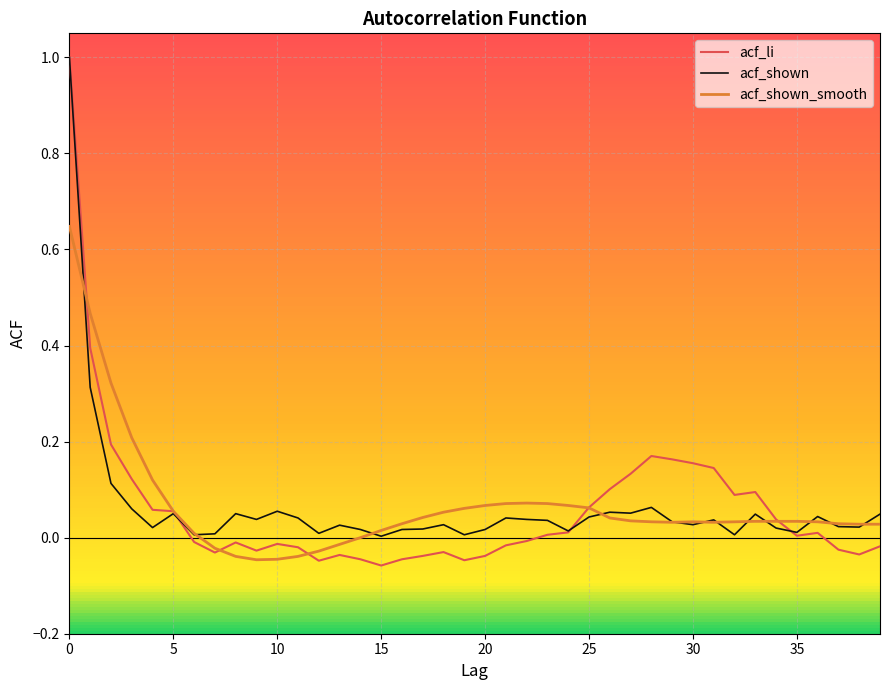

What is the highest value of the acf_li series?

1.0